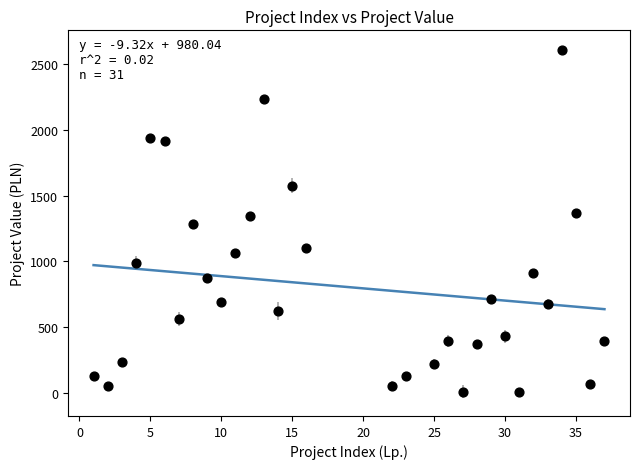

What is the range of Y values (max minus min)?

2610.1